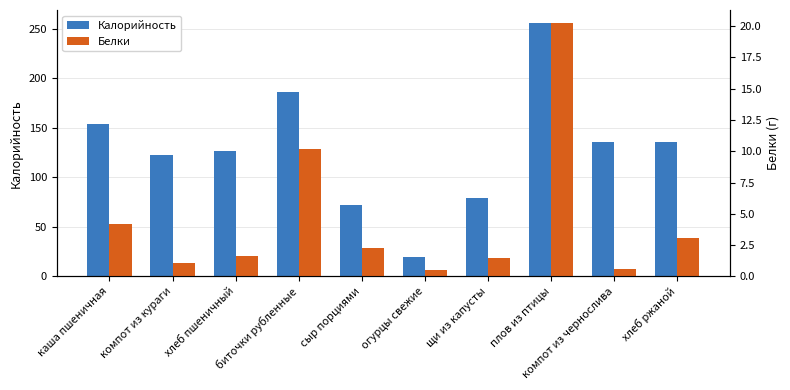

The Калорийность series shows 169.3 at хлеб пшеничный. True or false?

False